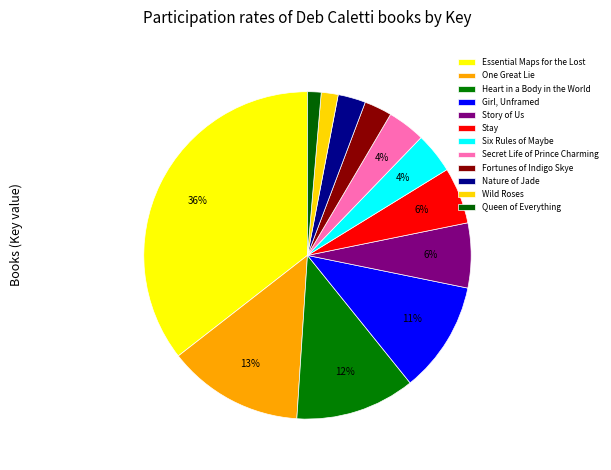

True or false: Wild Roses accounts for 2% of the total.

True